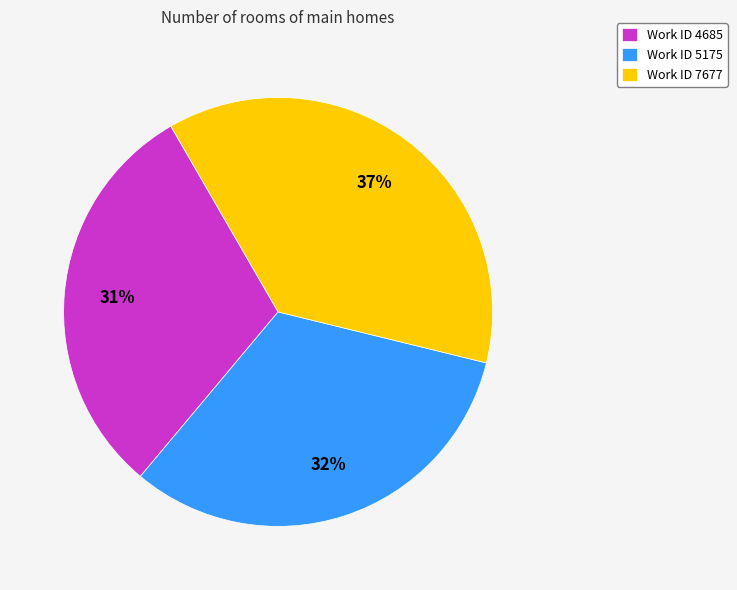

Is there a majority slice in this chart?

No